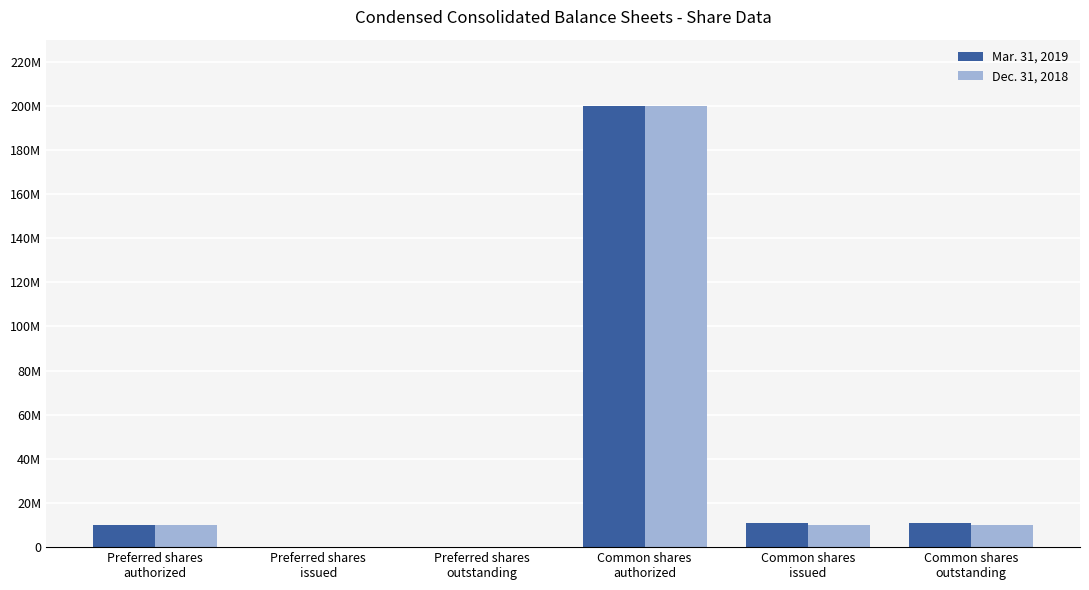

Is it true that Mar. 31, 2019 equals 15864822 at Preferred shares
authorized?

False